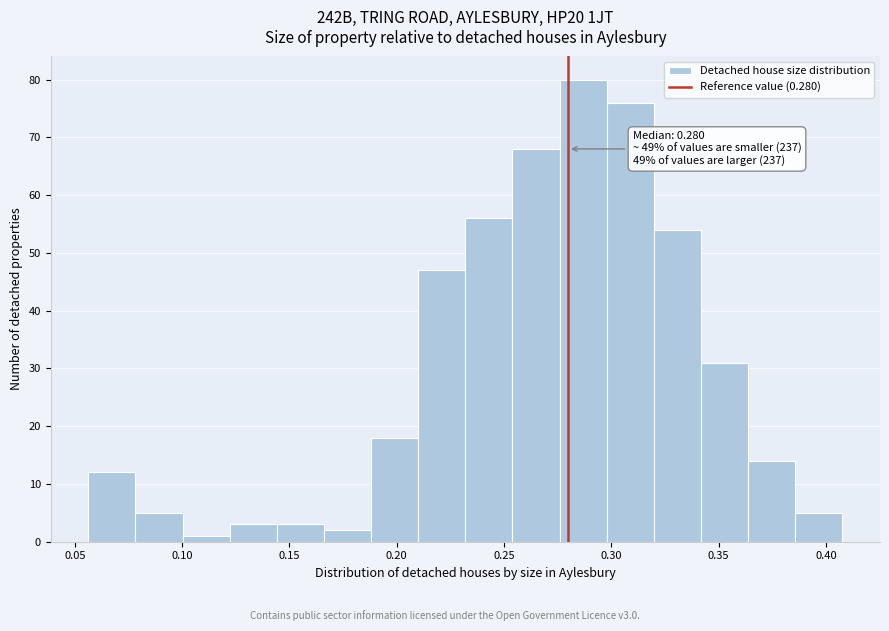

Which range on the x-axis has the tallest bar?

0.275 to 0.300